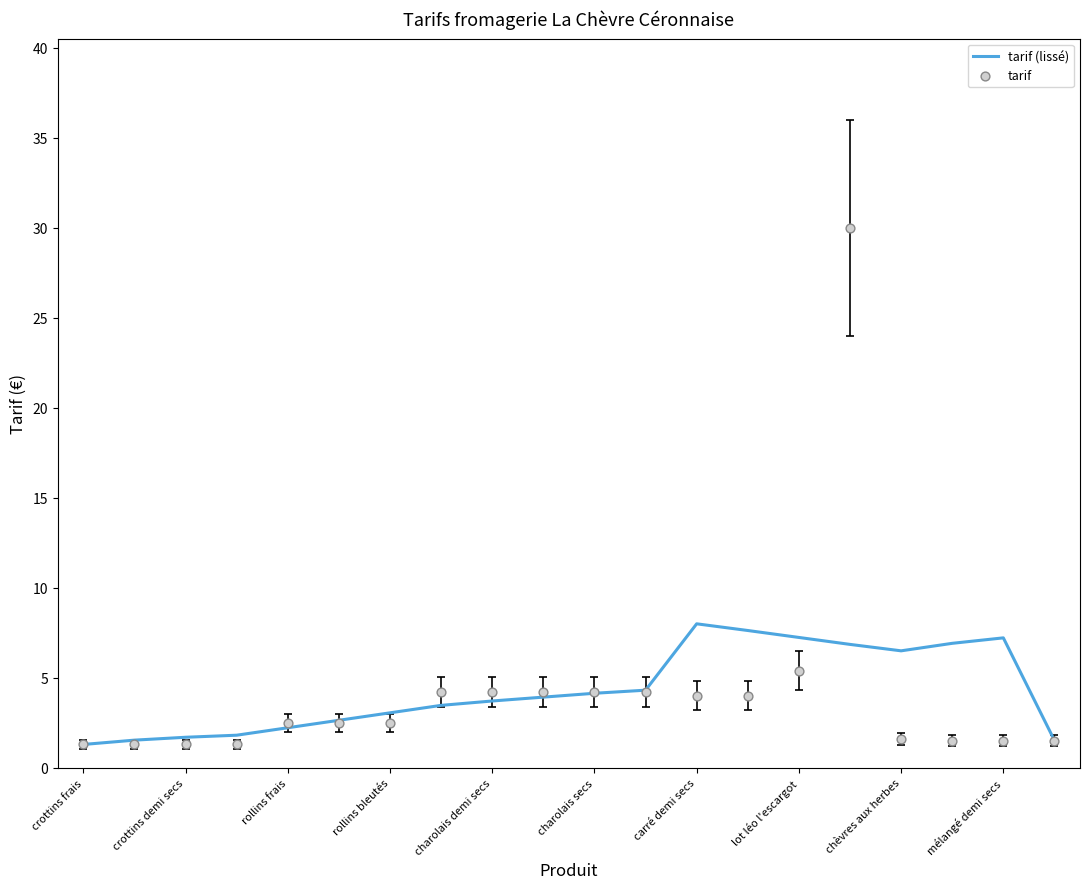

Which series reaches the minimum Y coordinate?

tarif (lissé)